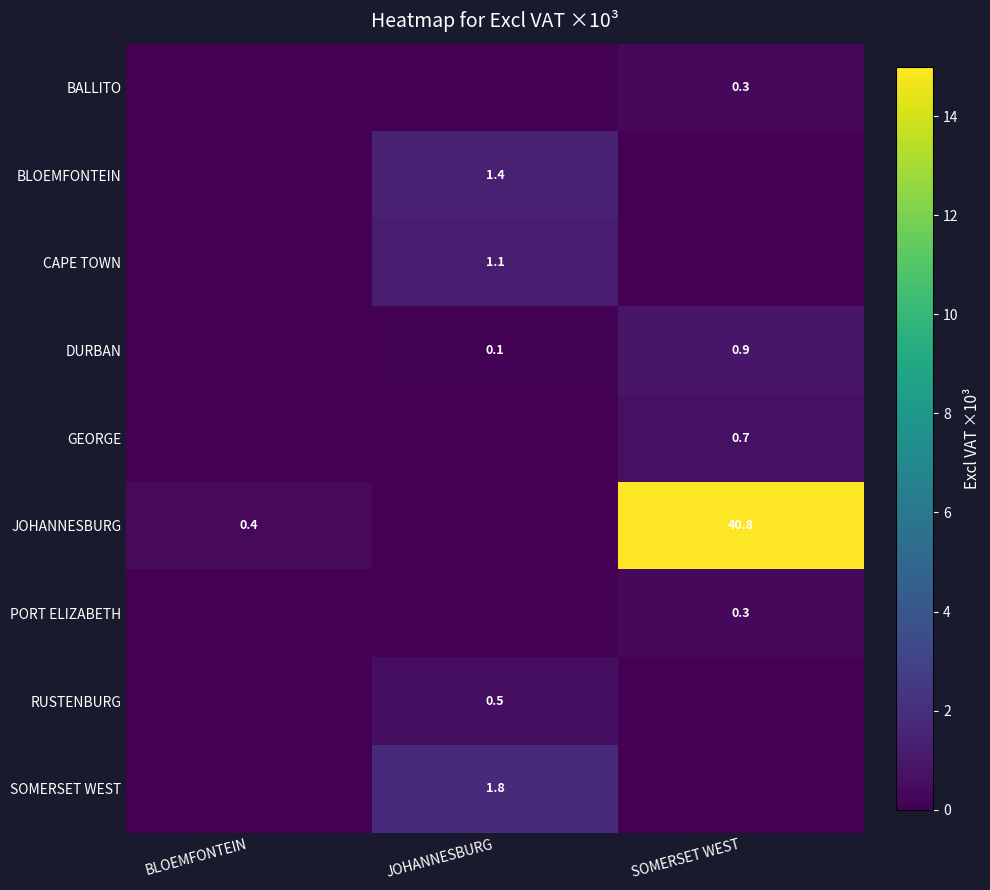

Is the value of BLOEMFONTEIN at JOHANNESBURG greater than the value of CAPE TOWN at JOHANNESBURG?

Yes